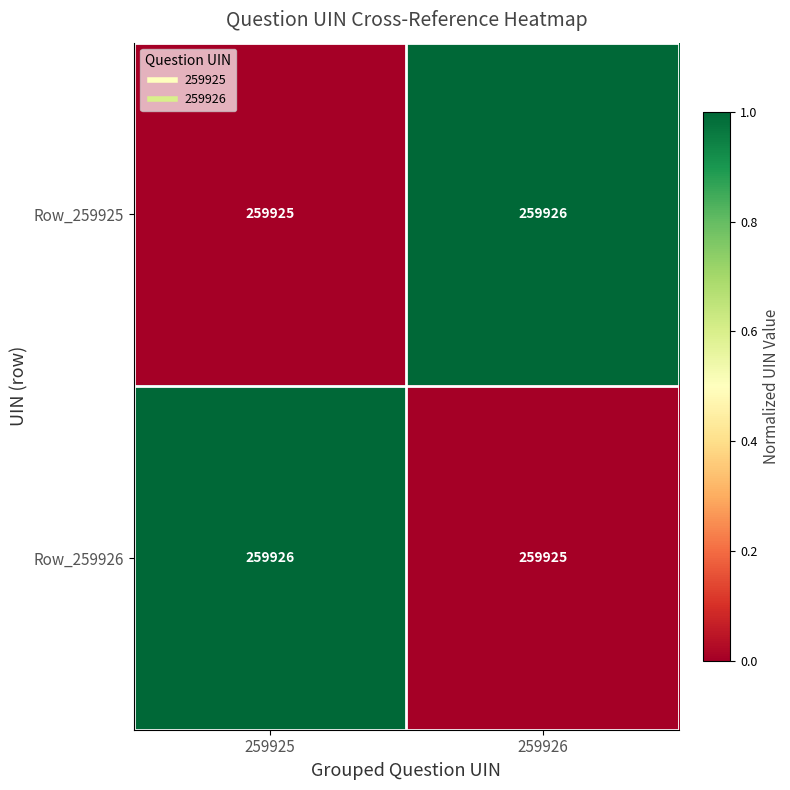

Rank the series at 259925 from highest to lowest value.

Row_259926, Row_259925